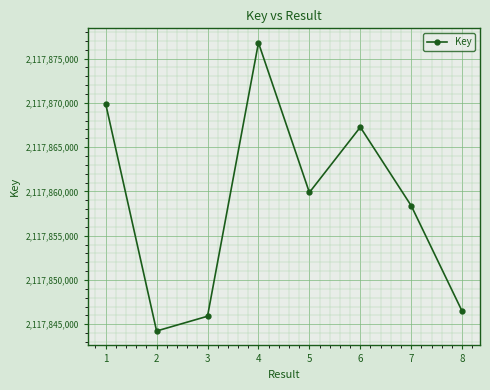

Does the chart display data point markers on the line(s)?

Yes